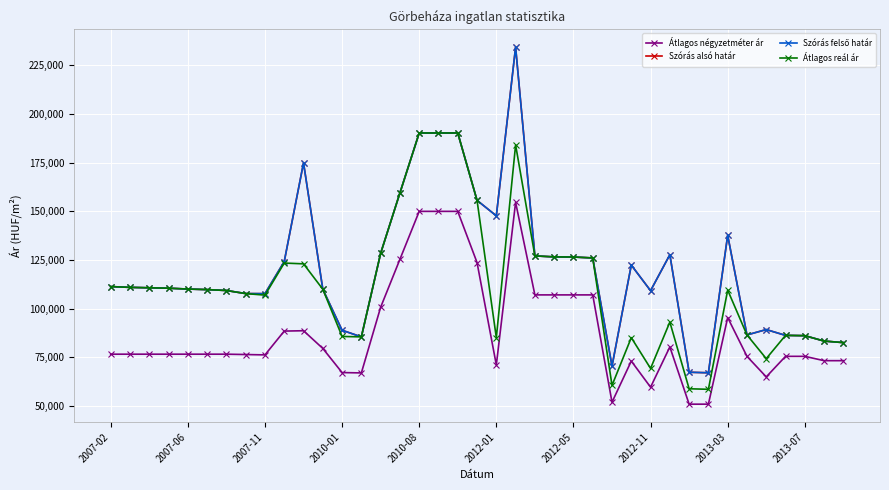

Reading right to left, list all the values displayed in this chart.

Átlagos négyzetméter ár: 73333	73333	75555	75555	65006	75555	95469	51000	51000	80387	59722	73128	52000	107107	107107	107107	107107	154622	71132	123711	150000	150000	150000	125384	100769	67050	67221	79614	88707	88526	76304	76485	76666	76666	76666	76666	76666	76666	76666
Szórás alsó határ: 82612	83397	86168	86323	89304	86547	137720	67117	67393	127733	109272	122414	70531	126084	126555	126623	127132	234324	147720	155650	190241	190241	190241	159478	128465	85553	88956	110022	174904	124224	107752	107785	109364	109824	110109	110540	110756	110974	111375
Szórás felső határ: 82612	83397	86168	86323	89304	86547	137720	67117	67393	127733	109272	122414	70531	126084	126555	126623	127132	234324	147720	155650	190241	190241	190241	159478	128465	85553	88956	110022	174904	124224	107752	107785	109364	109824	110109	110540	110756	110974	111375
Átlagos reál ár: 82612	83397	86168	86323	74386	86547	109557	58632	58908	93143	69344	85156	60632	126084	126555	126623	127132	184123	85139	155650	190241	190241	190241	159478	128465	85553	85771	110022	123050	123457	106985	107785	109364	109824	110109	110540	110756	110974	111375